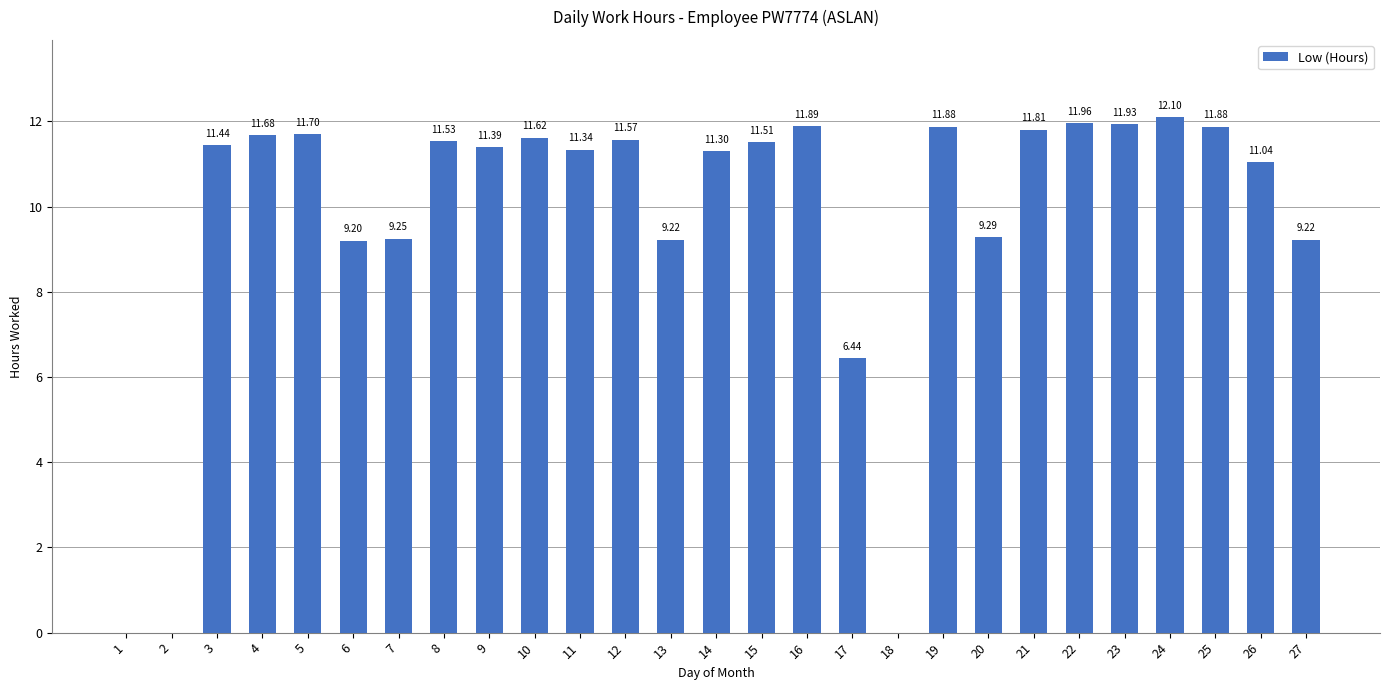

What is the sum of all values?

262.2